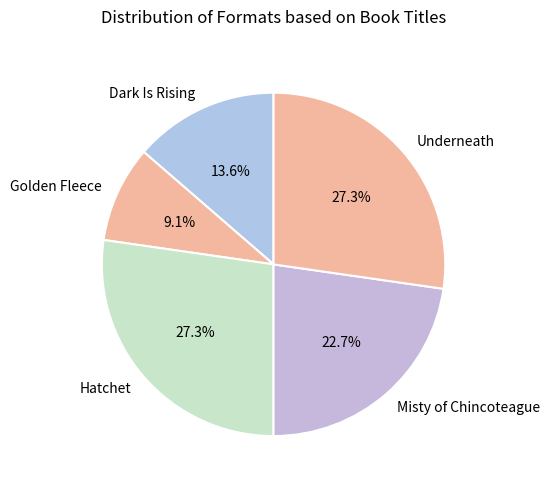

Is there a majority slice in this chart?

No